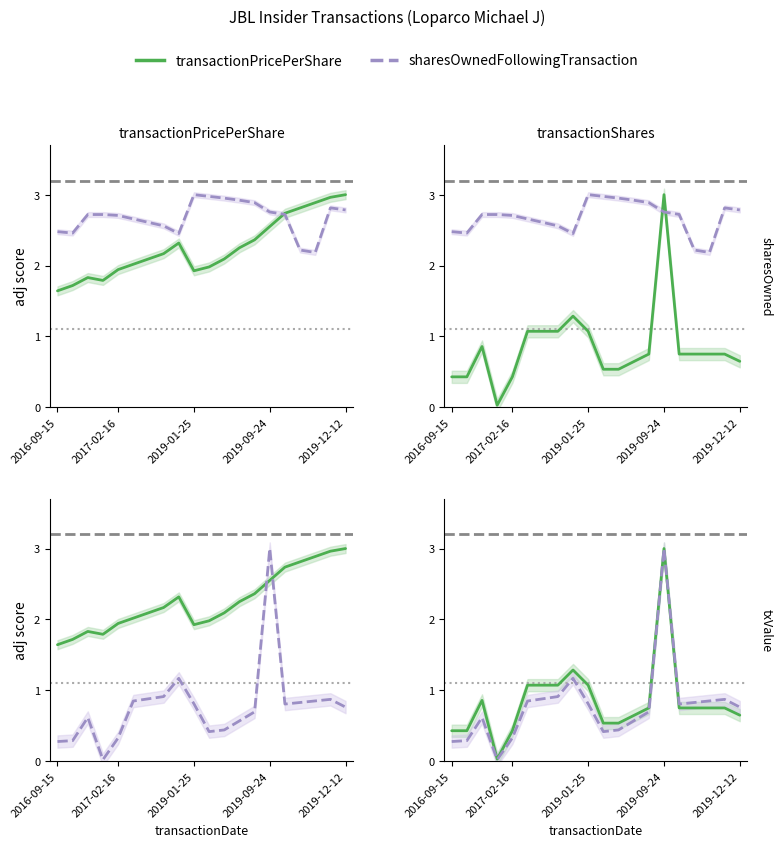

Is the value of transactionPricePerShare at 2019-09-24 greater than the value of sharesOwnedFollowingTransaction at 19?

No